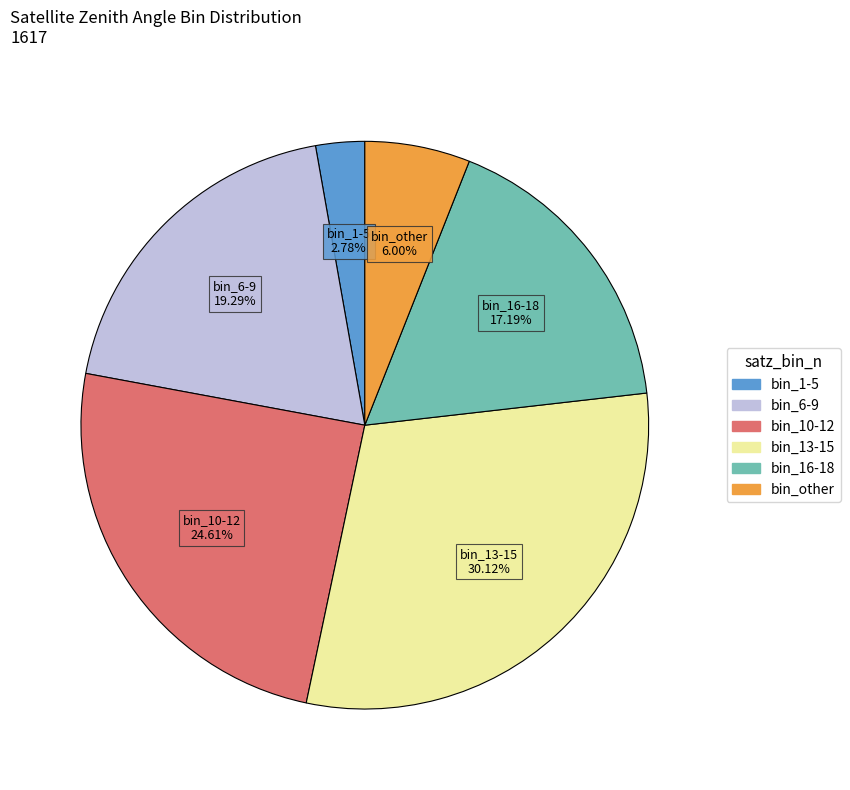

Is there a majority slice in this chart?

No